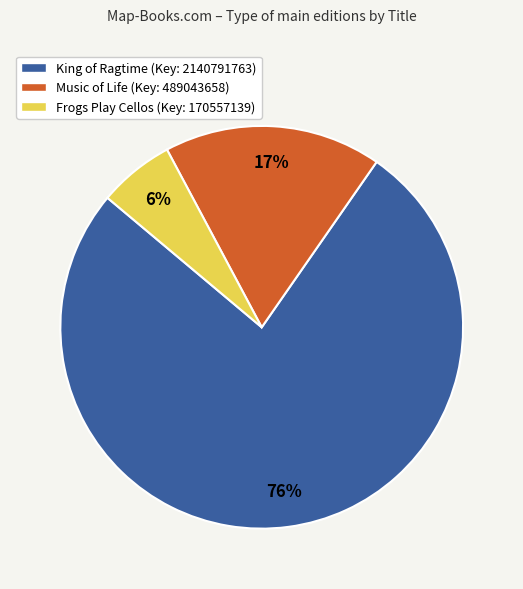

How many segments does this pie chart have?

3